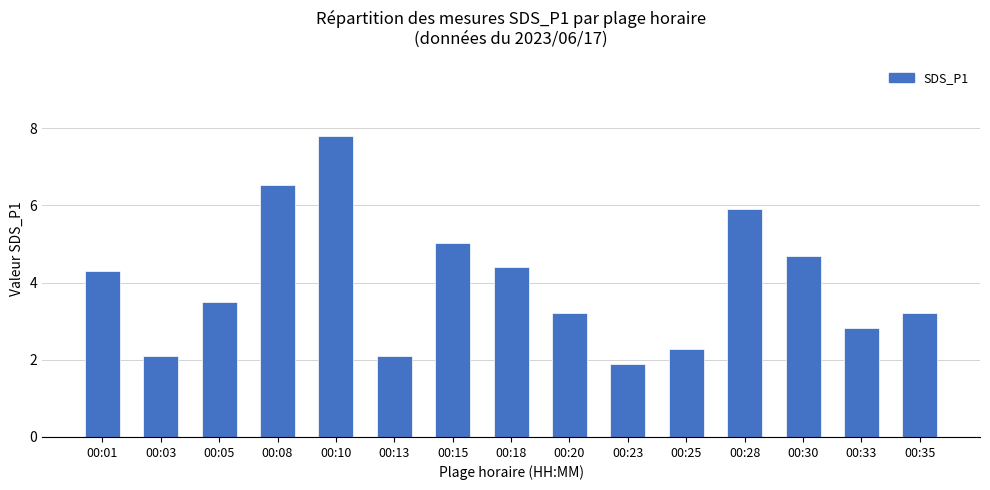

Reading left to right, what are all the values shown in this chart?

4.3	2.1	3.5	6.5	7.8	2.1	5.0	4.4	3.2	1.9	2.3	5.9	4.7	2.8	3.2